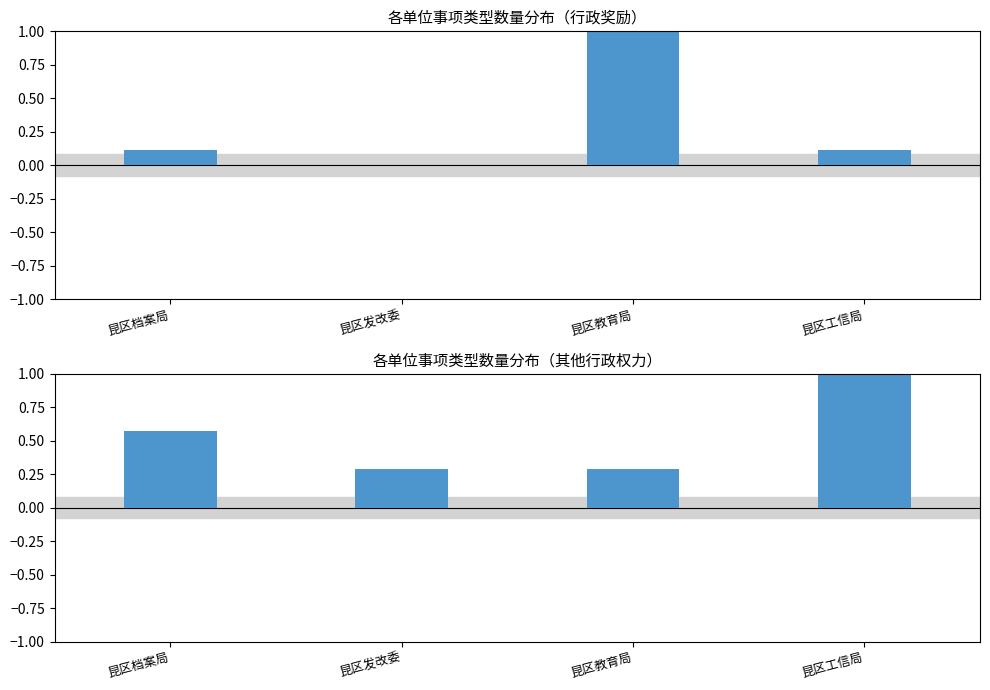

Is it true that 行政奖励 equals 0.2 at 昆区档案局?

False